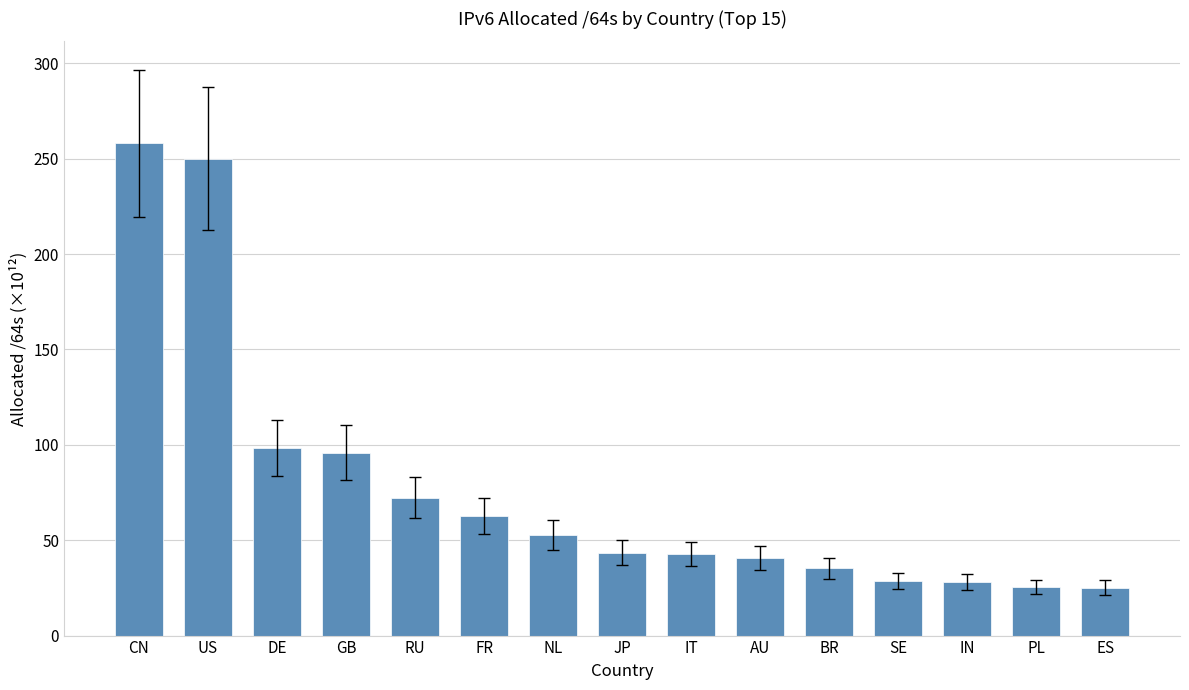

What is the smallest value displayed?

25.1